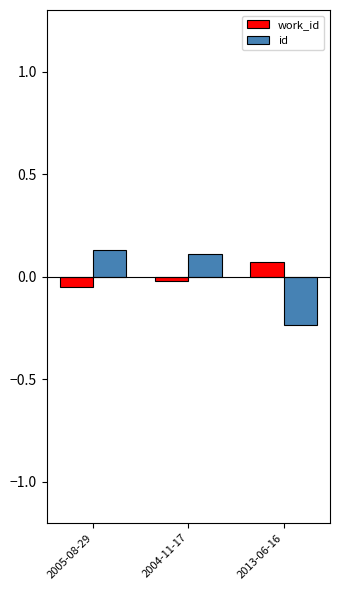

At 2013-06-16, list the series in order from smallest to largest.

id, work_id